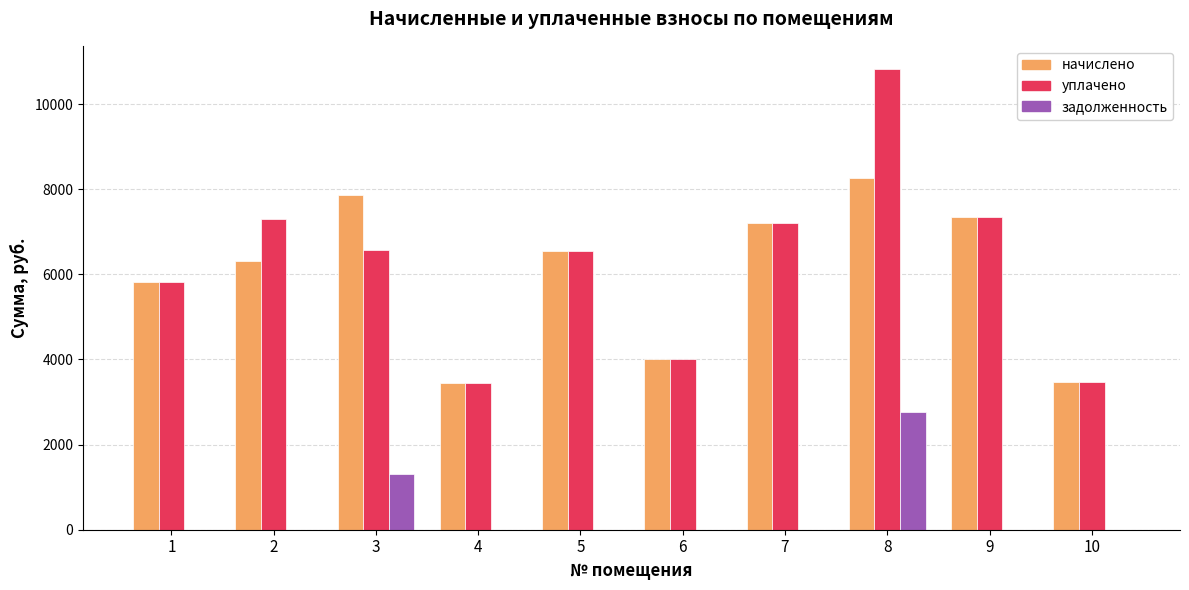

What is the sum of the задолженность values at 4 and 3?

1312.4